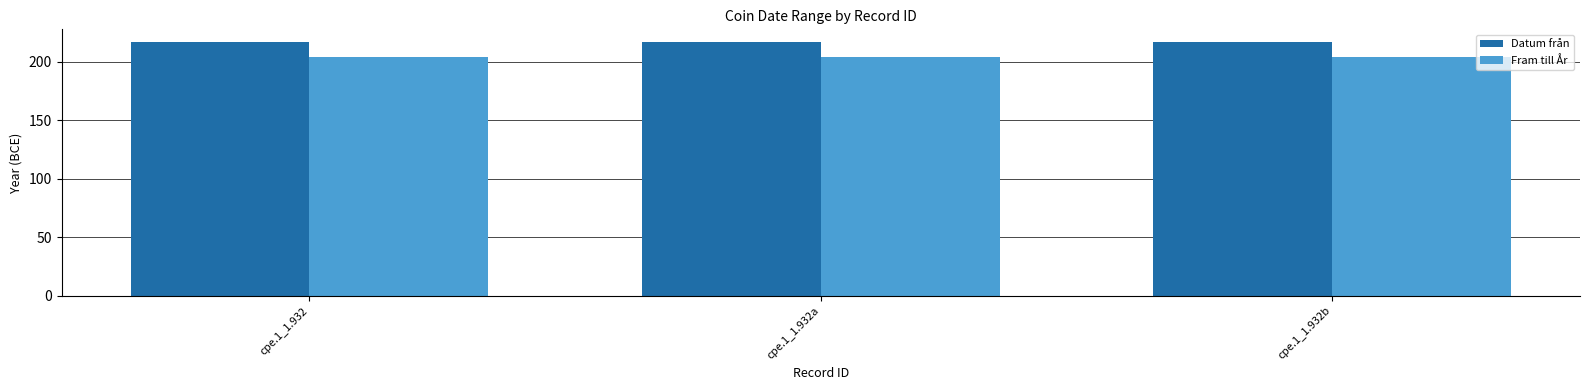

True or false: Datum från has a value of 78 at cpe.1_1.932a.

False